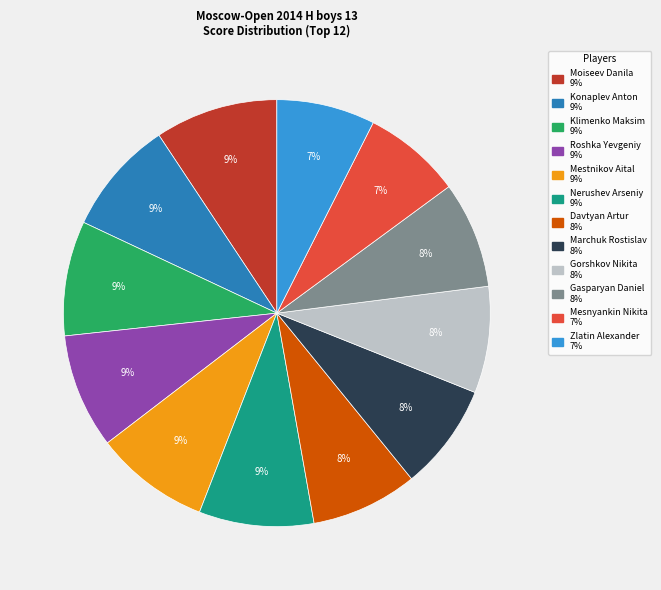

Do Gorshkov Nikita and Gasparyan Daniel together represent more than half of the pie?

No